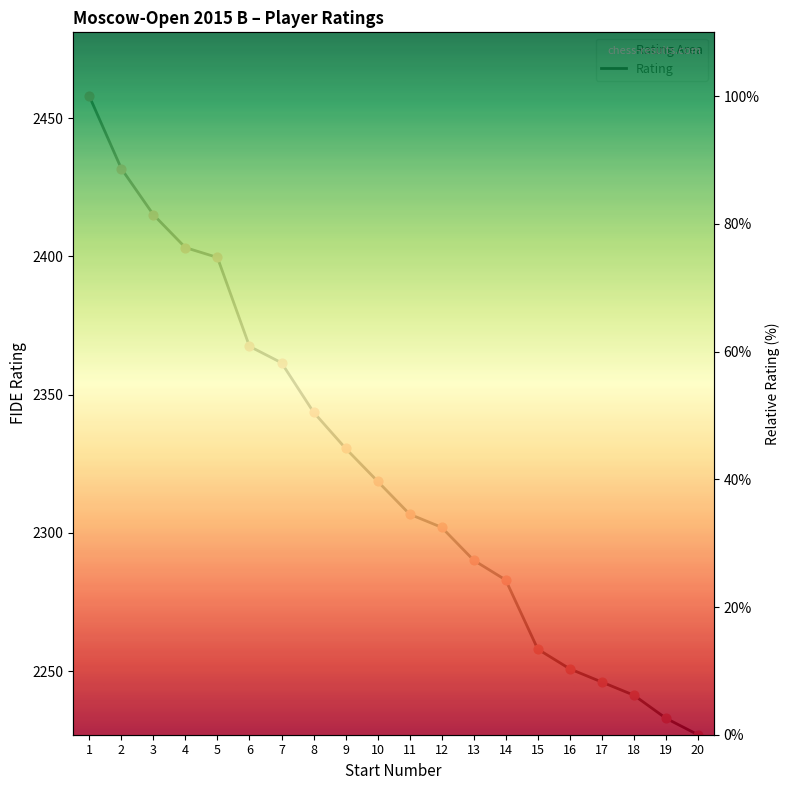

Between 19 and 8, which is larger?

8